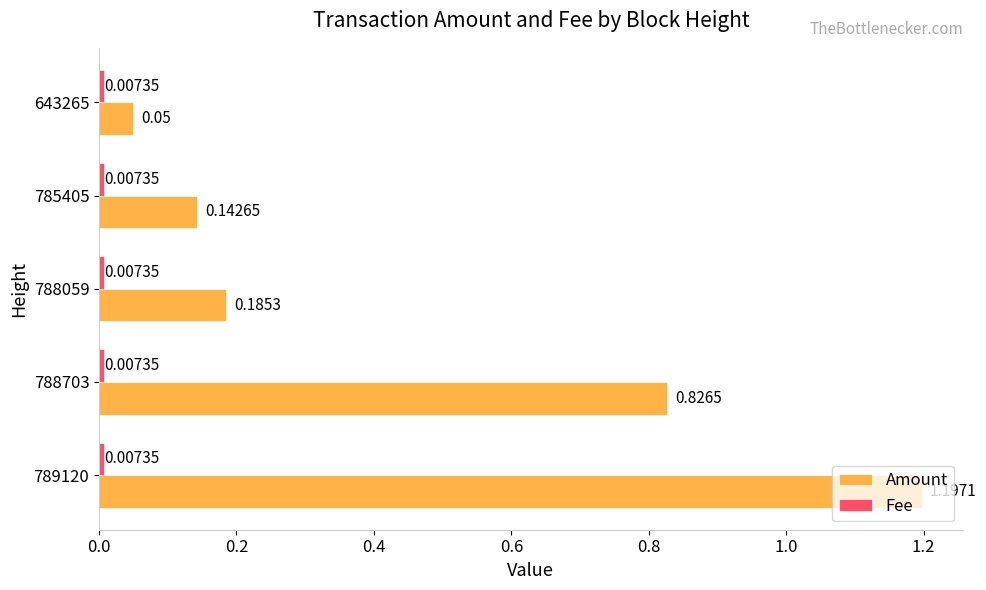

What is the average value of the Amount series?

0.5